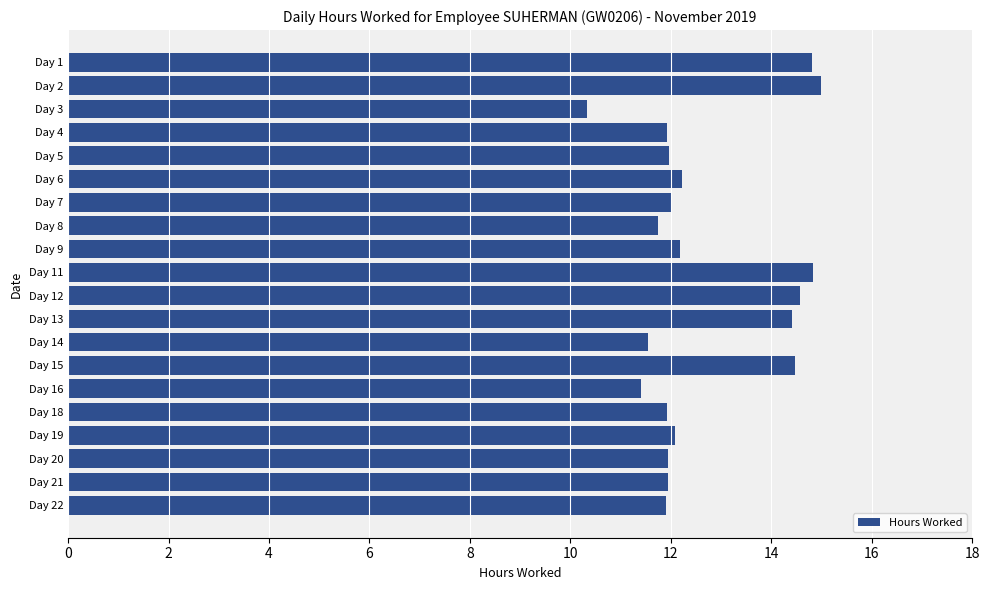

What is the change in value from Day 16 to Day 22?

+0.5